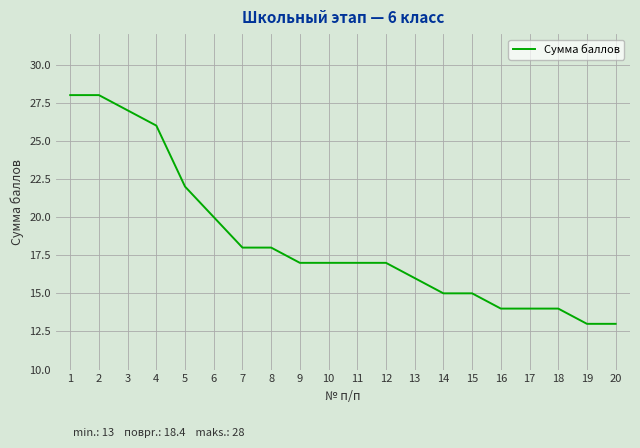

The chart shows a value of 4 at 8. True or false?

False